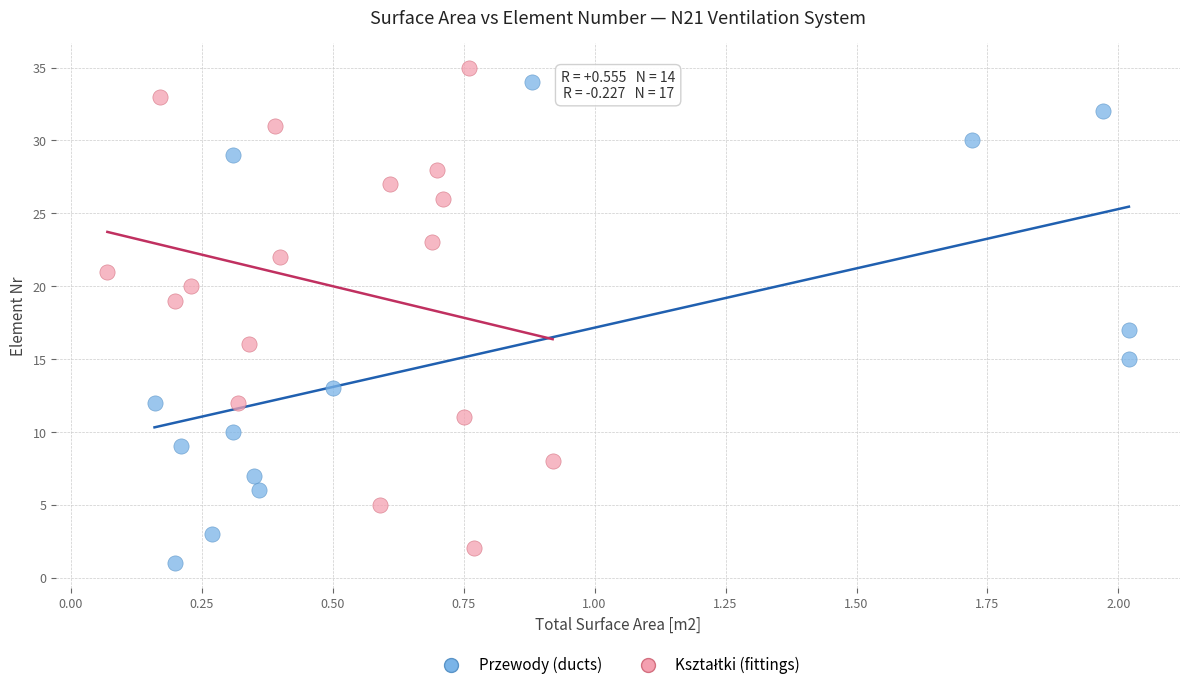

Which series contains the lowest Y value?

Przewody (ducts)